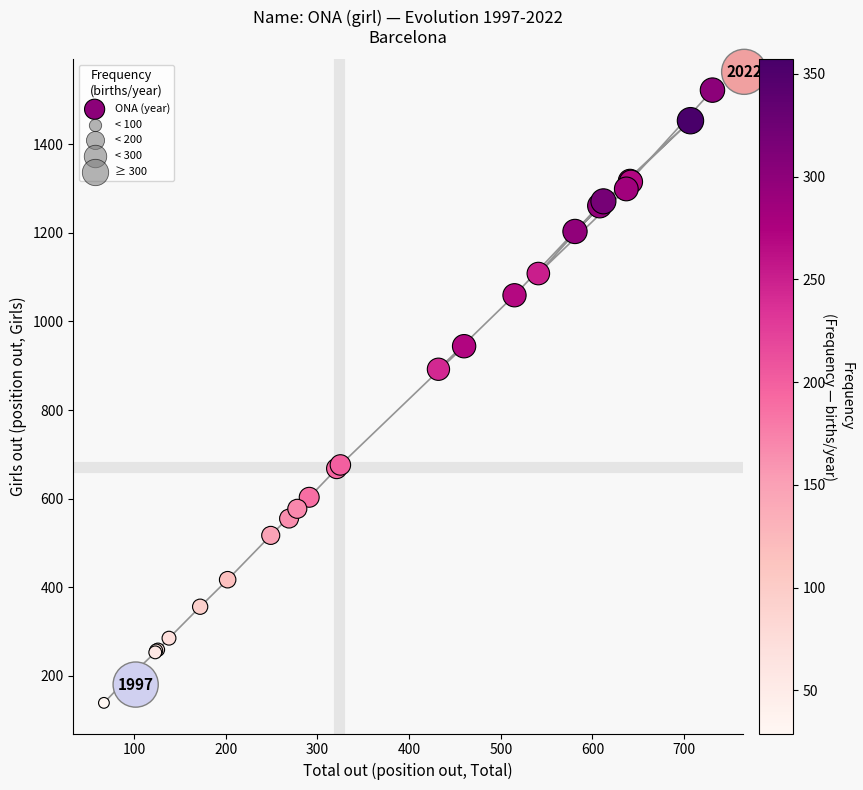

What Y value in the scatter plot is closest to 830?

892